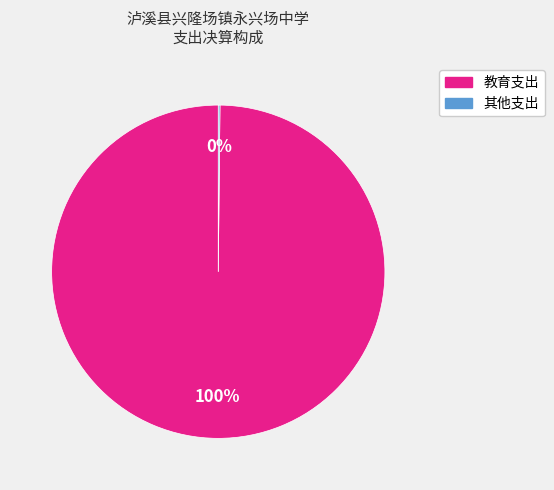

To the nearest percent, what portion does 教育支出 represent?

100%